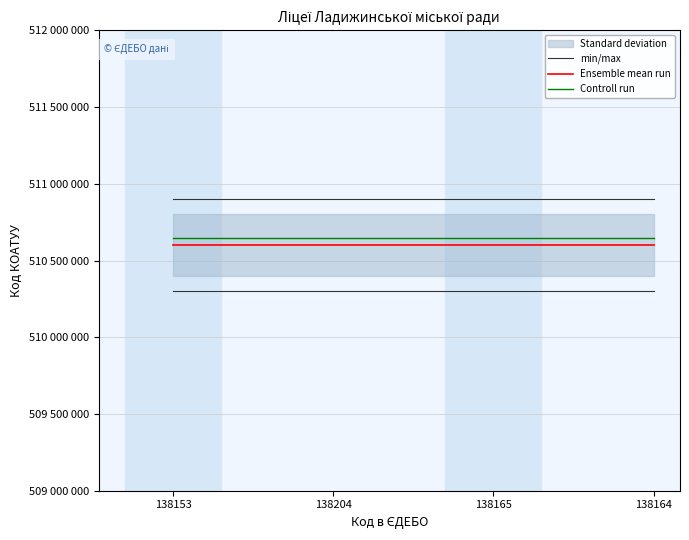

Which series has the largest total across all categories?

min/max